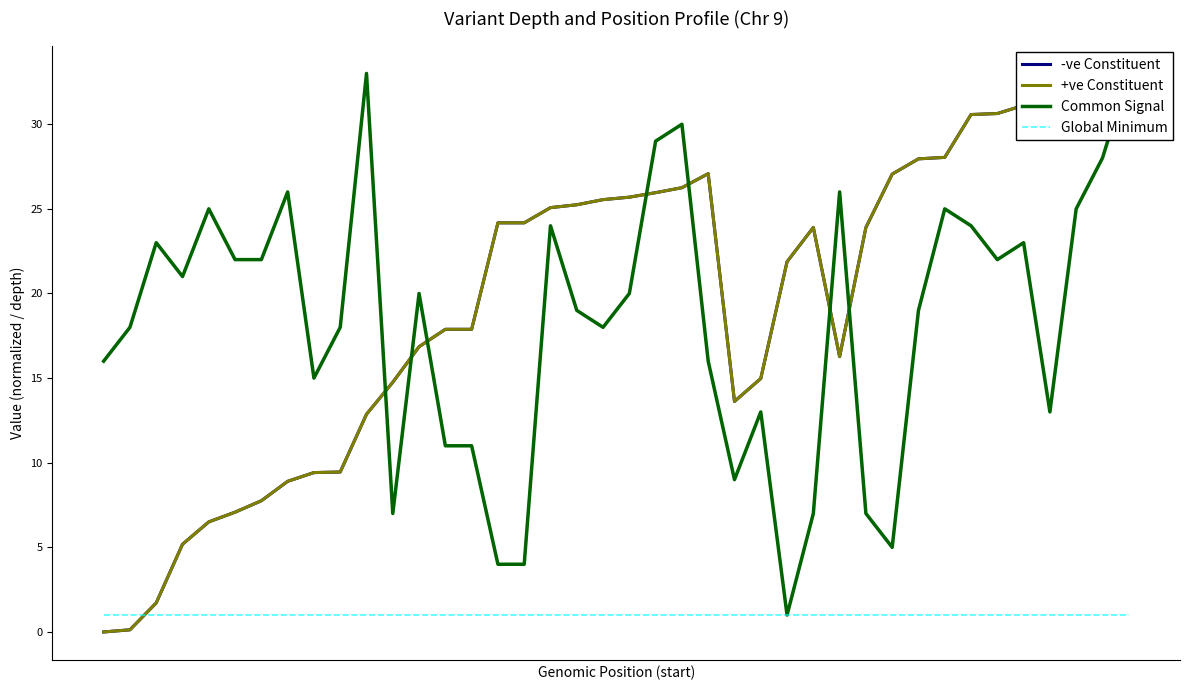

At which category does Common Signal reach its first local valley?

3